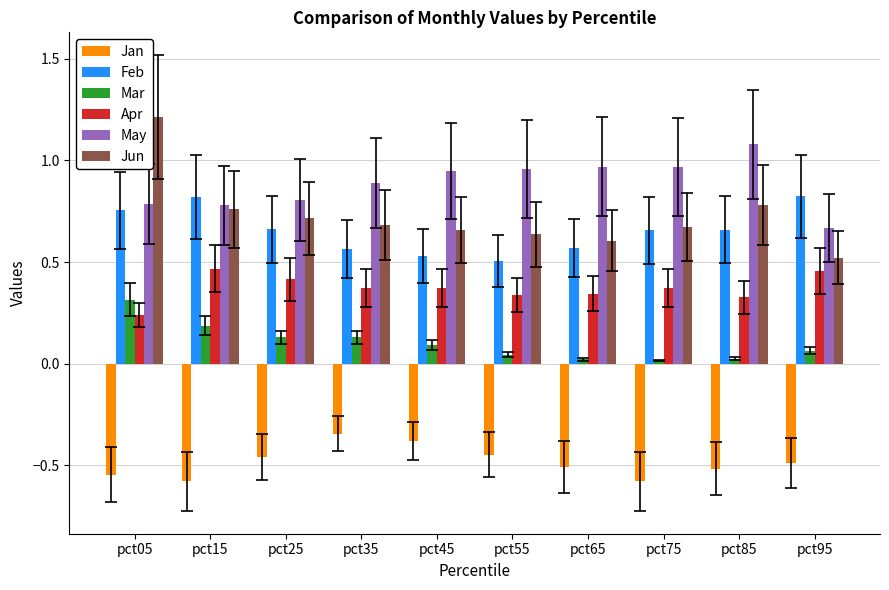

Where is Jan nearest to the value 0?

pct35